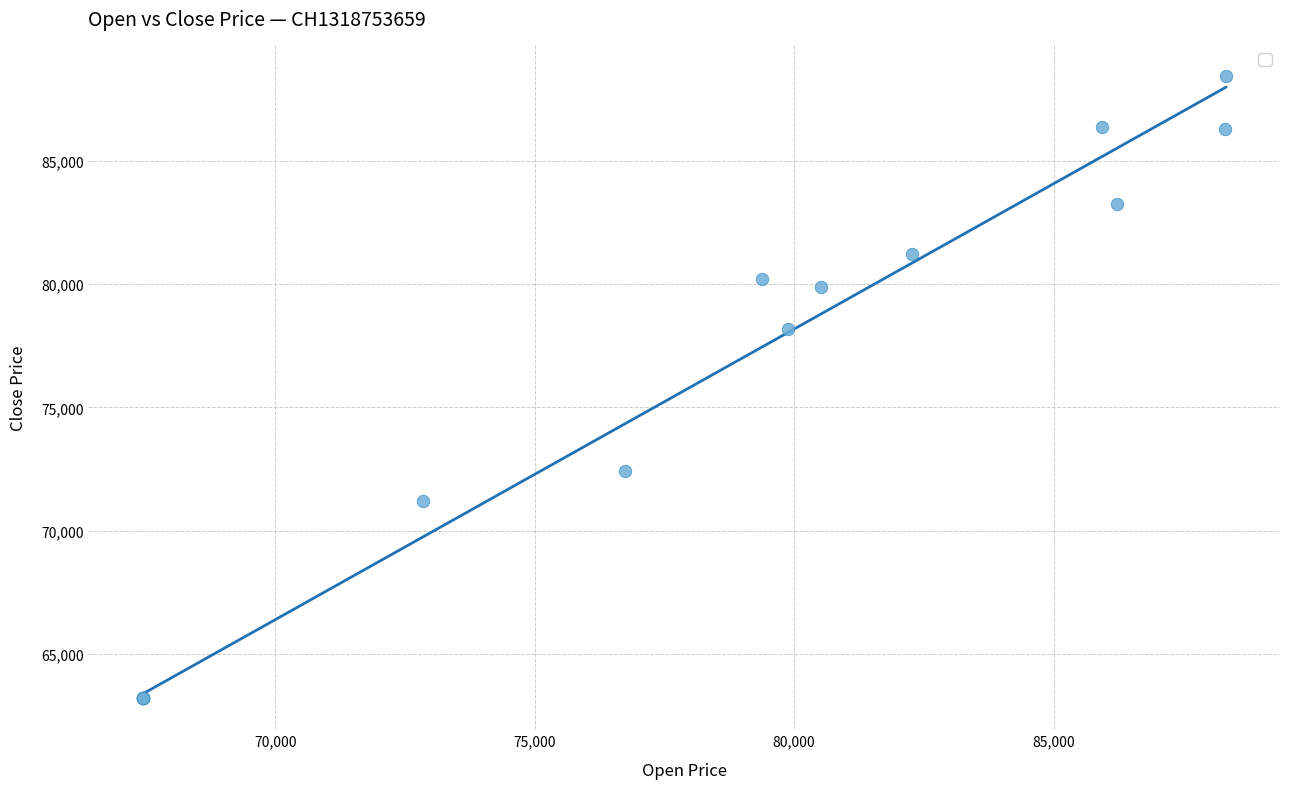

What Y value in the scatter plot is closest to 75832?

78180